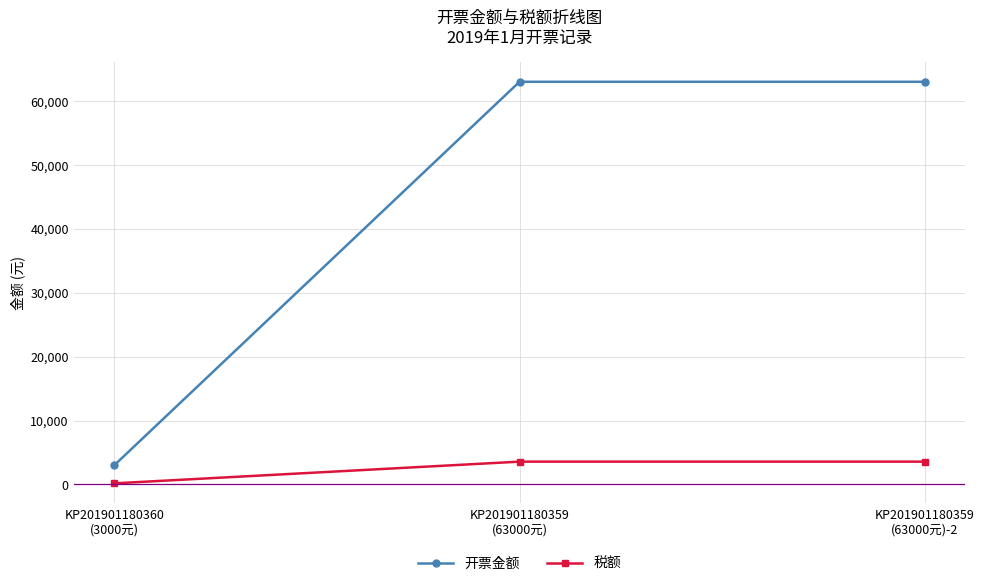

The value of 税额 at KP201901180359
(63000元) is 3566.0. True or false?

True